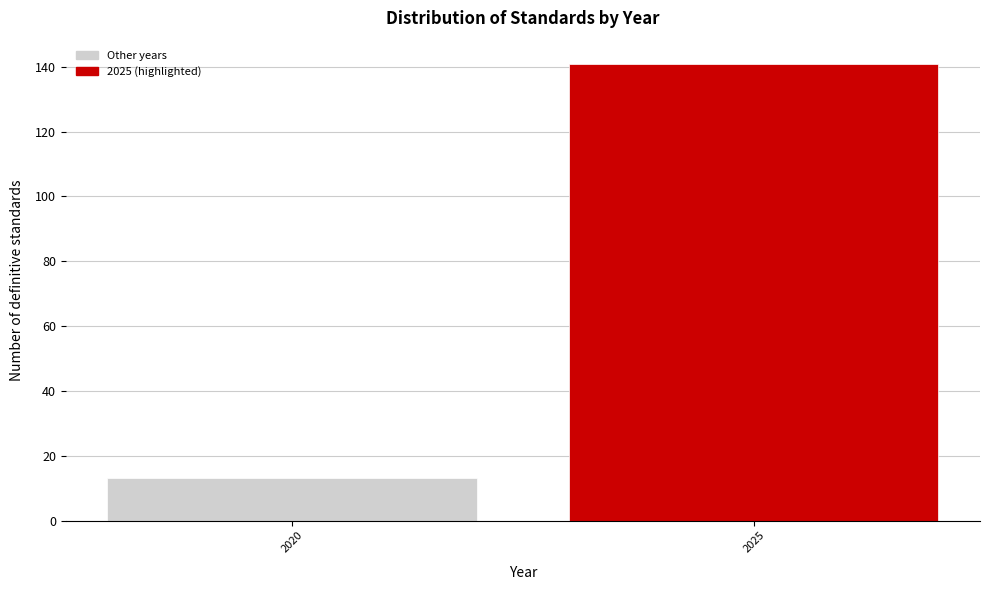

Reading left to right, extract all data points from this chart.

2020=13	2025=141